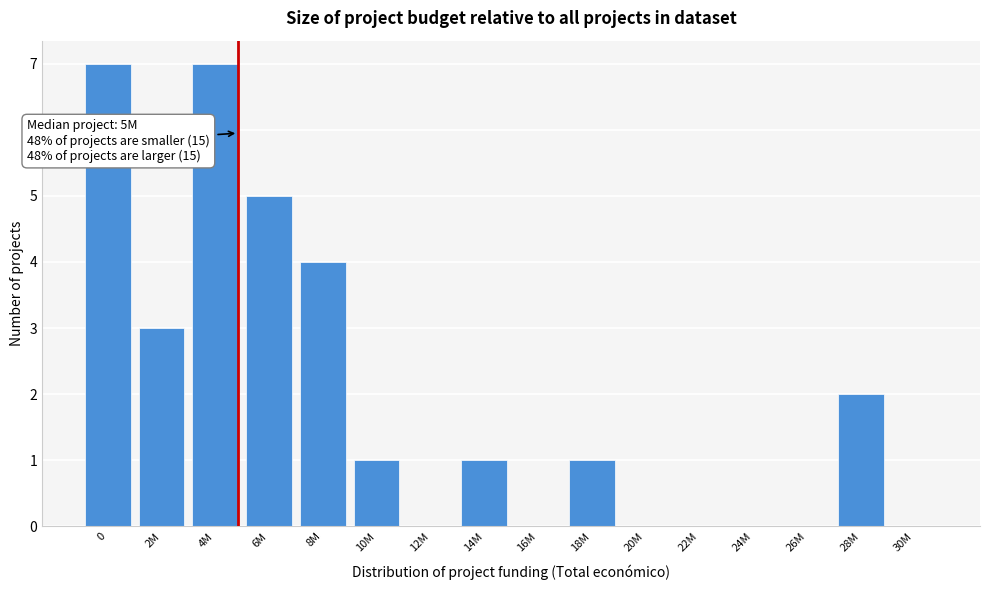

Reading left to right, what are all the values shown in this chart?

0=7	2M=3	4M=7	6M=5	8M=4	10M=1	12M=0	14M=1	16M=0	18M=1	20M=0	22M=0	24M=0	26M=0	28M=2	30M=0